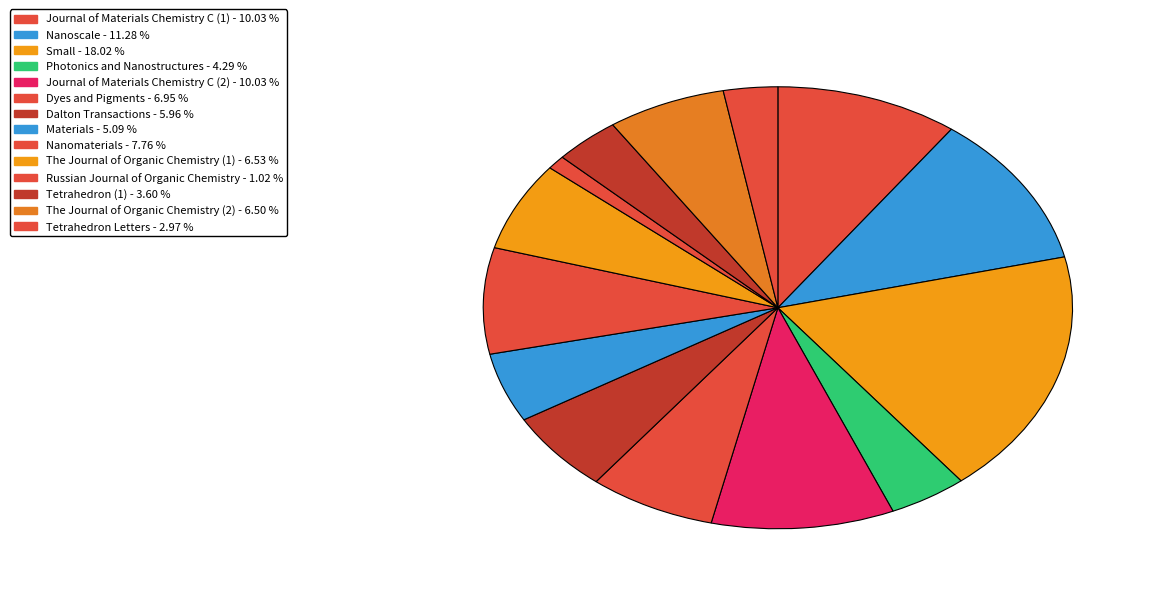

What portion of the pie excludes Small?

82.0%